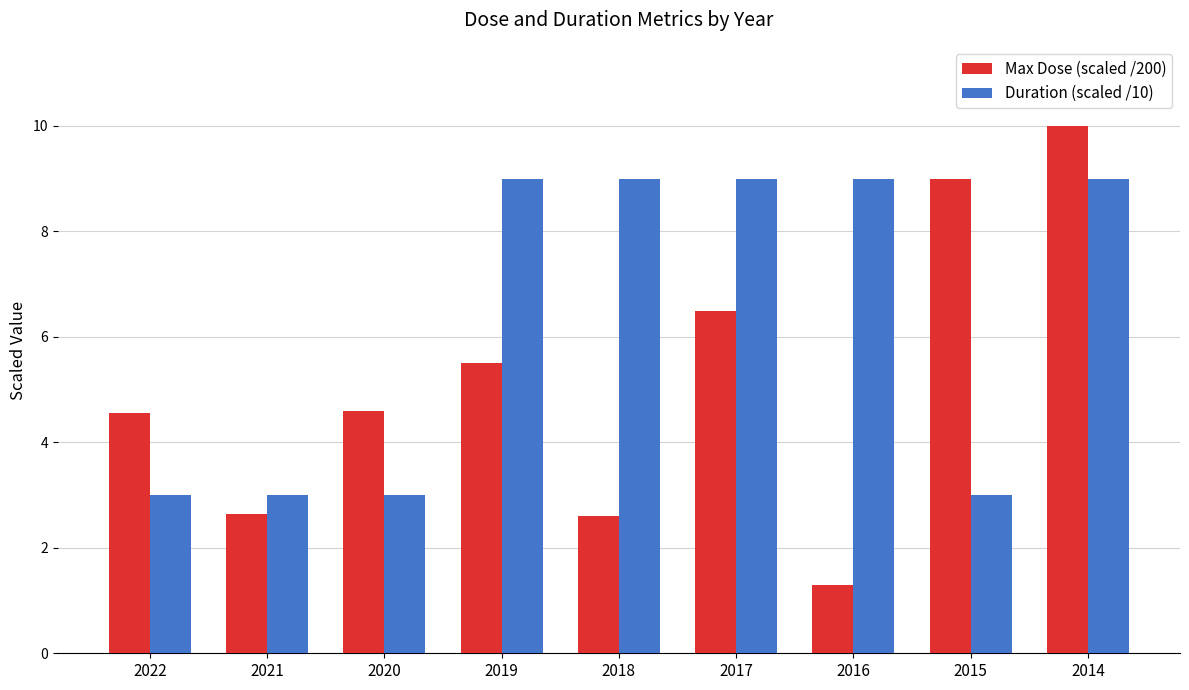

Read the Max Dose (scaled /200) value at 2019.

5.5